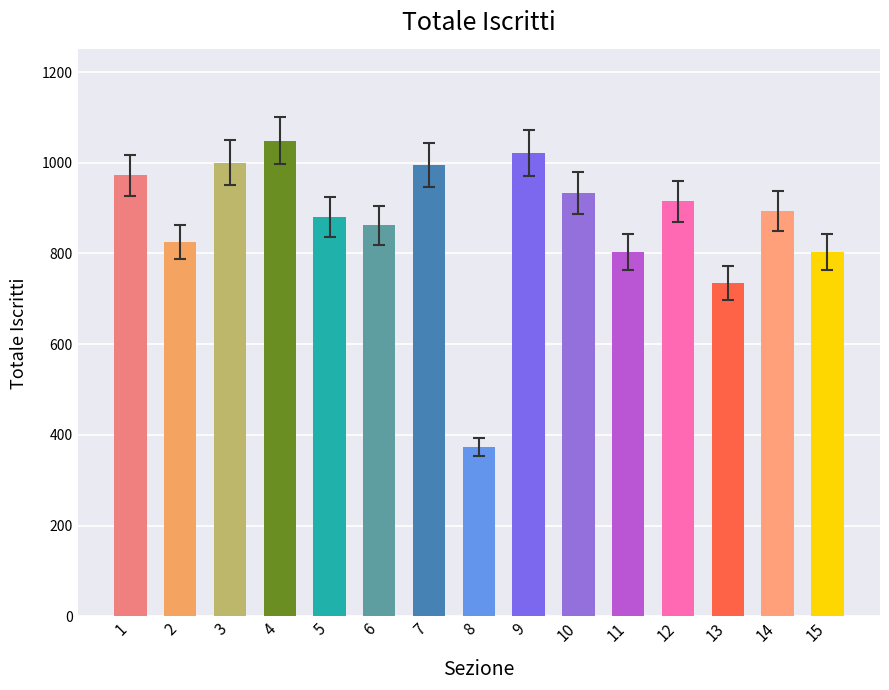

How many data points are less than 894?

7